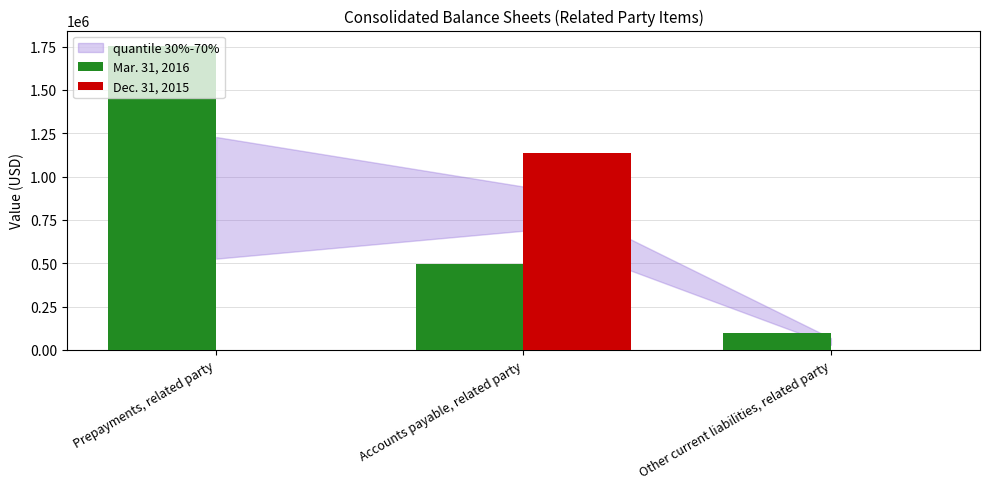

The Mar. 31, 2016 series shows 2431685 at Prepayments, related party. True or false?

False